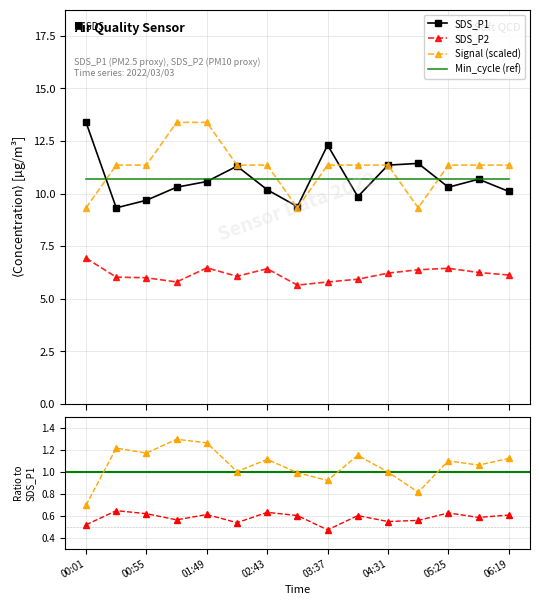

Which label corresponds to the largest value in the chart?

00:01